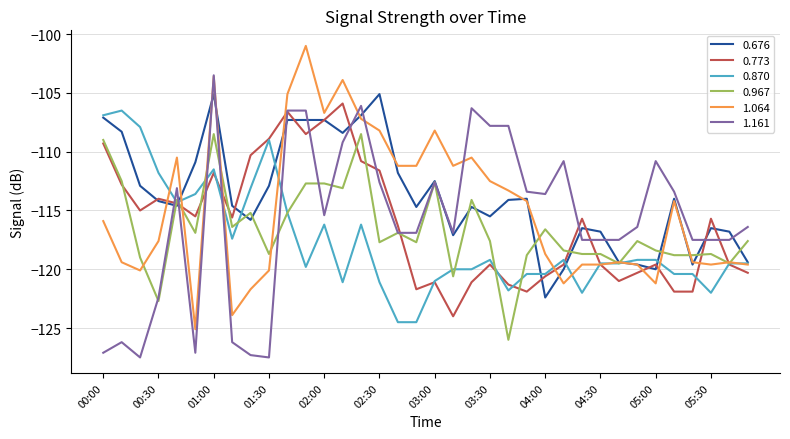

What is the maximum value for 1.161?

-103.5